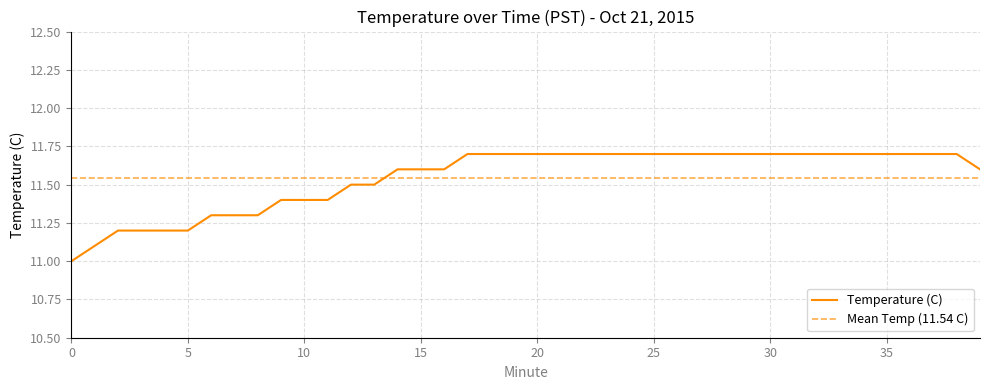

List the labels in order of value, largest first.

17, 18, 19, 20, 21, 22, 23, 24, 25, 26, 27, 28, 29, 30, 31, 32, 33, 34, 35, 36, 37, 38, 14, 15, 16, 39, 12, 13, 9, 10, 11, 6, 7, 8, 2, 3, 4, 5, 1, 0